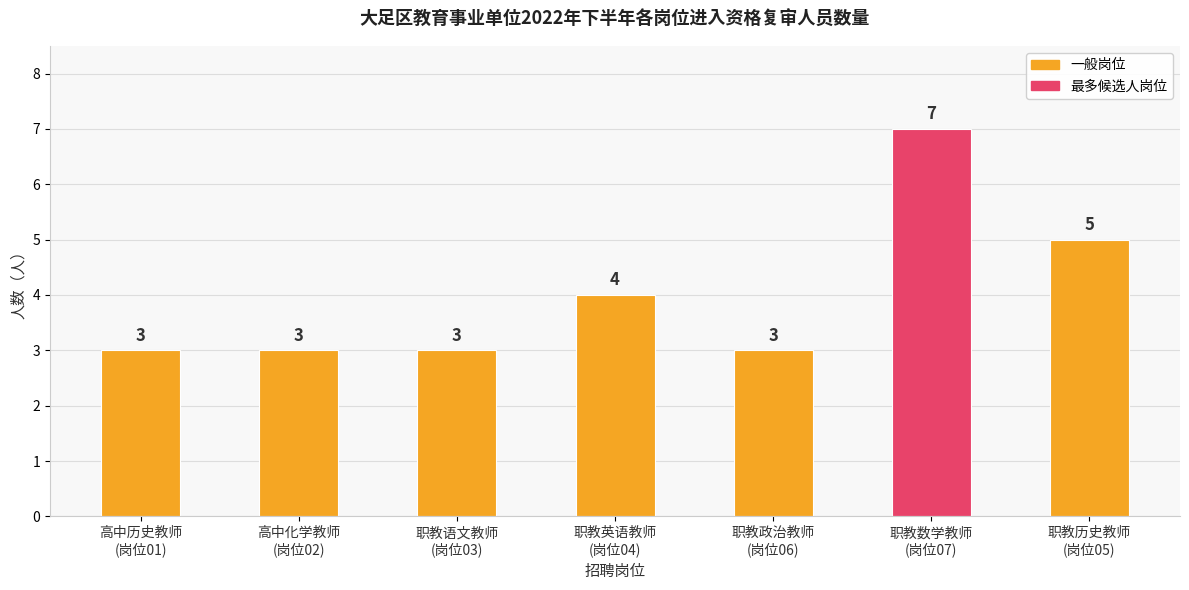

What is the ratio of the value at 高中化学教师
(岗位02) to the value at 职教历史教师
(岗位05)?

0.6